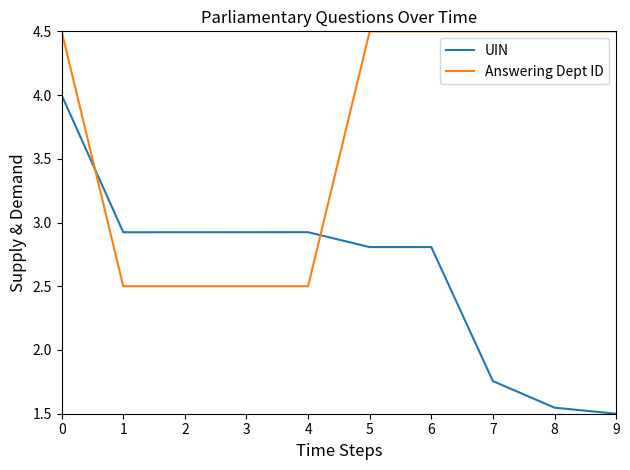

Rank the series by their average value, from lowest to highest.

UIN, Answering Dept ID